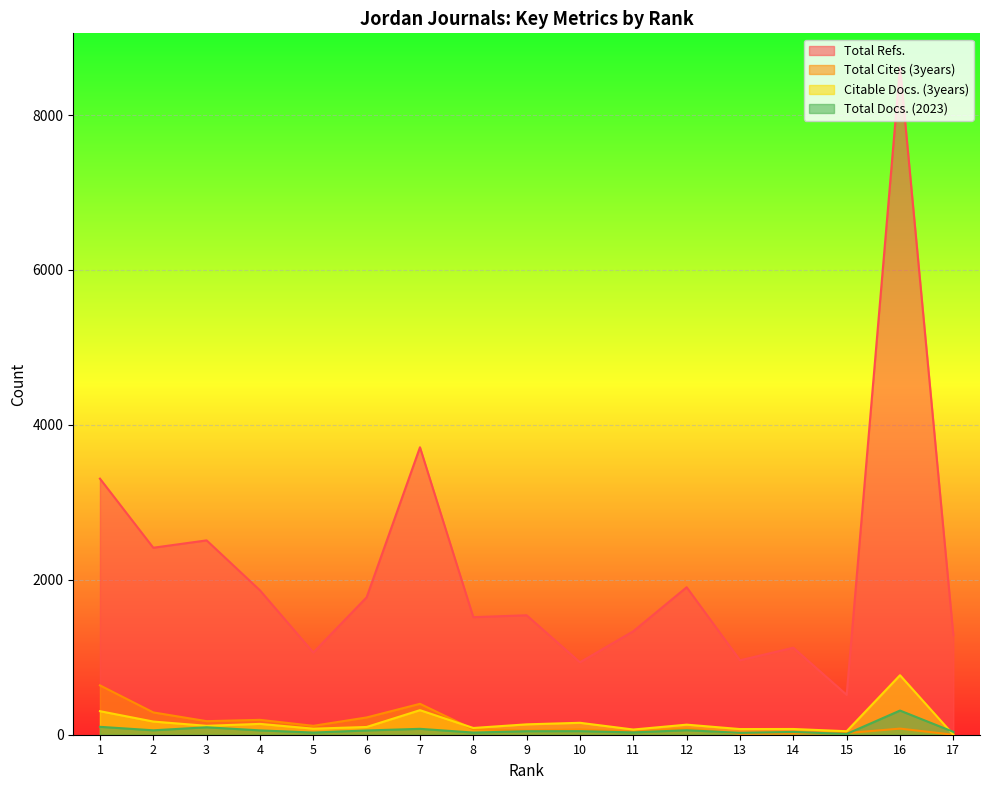

Which label corresponds to the smallest value in the chart?

17